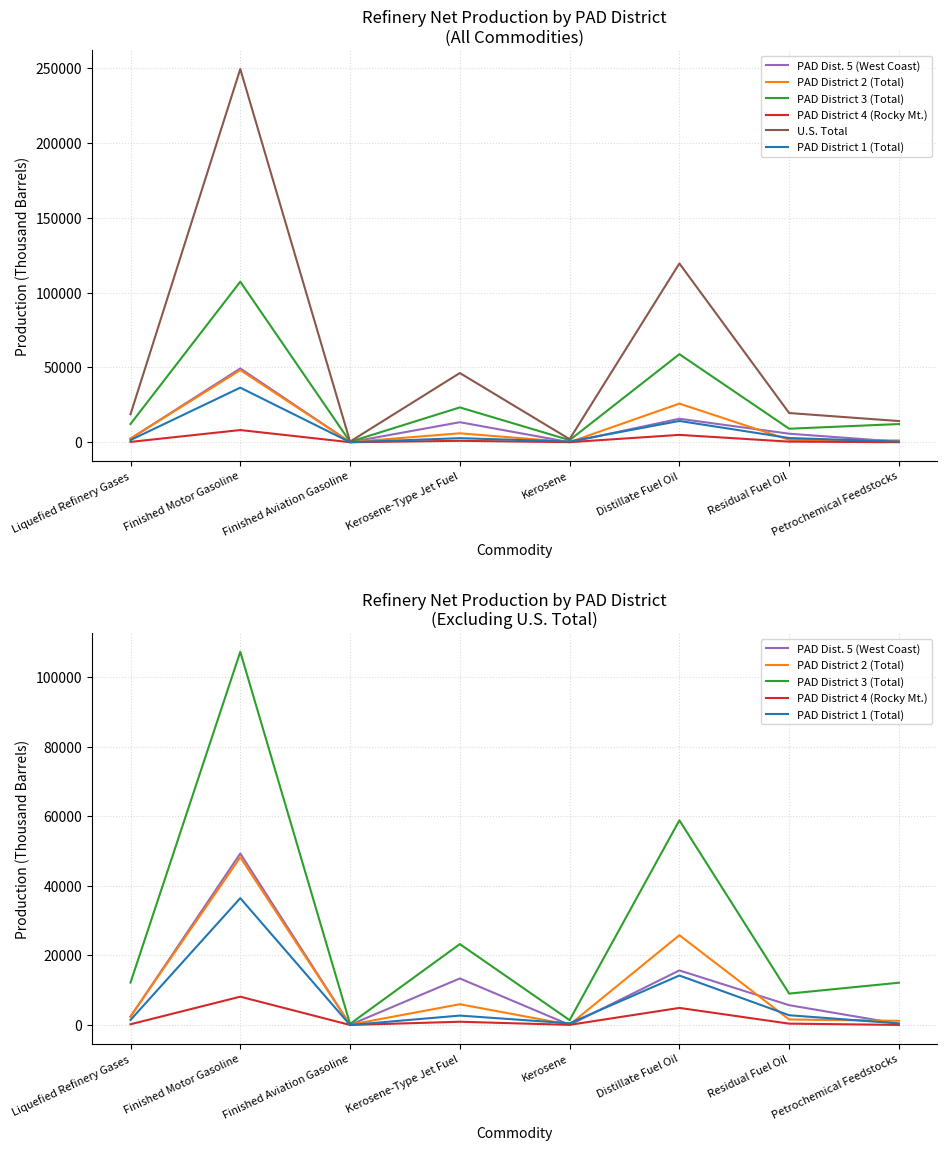

What is the difference between the highest and lowest values at Kerosene?

2014